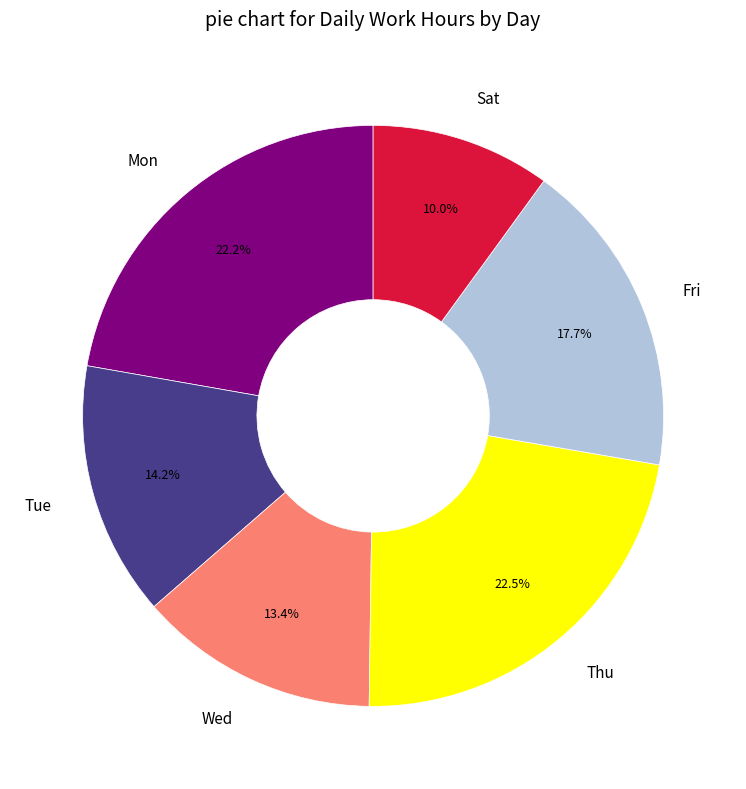

To the nearest percent, what portion does Wed represent?

13%